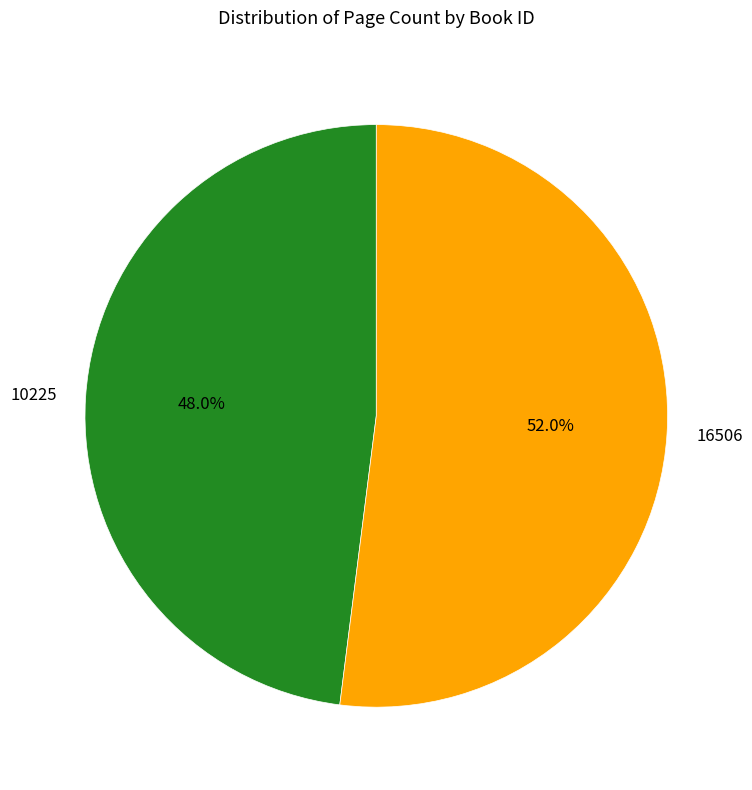

Approximately how many times larger is the value at 10225 compared to 16506?

0.9